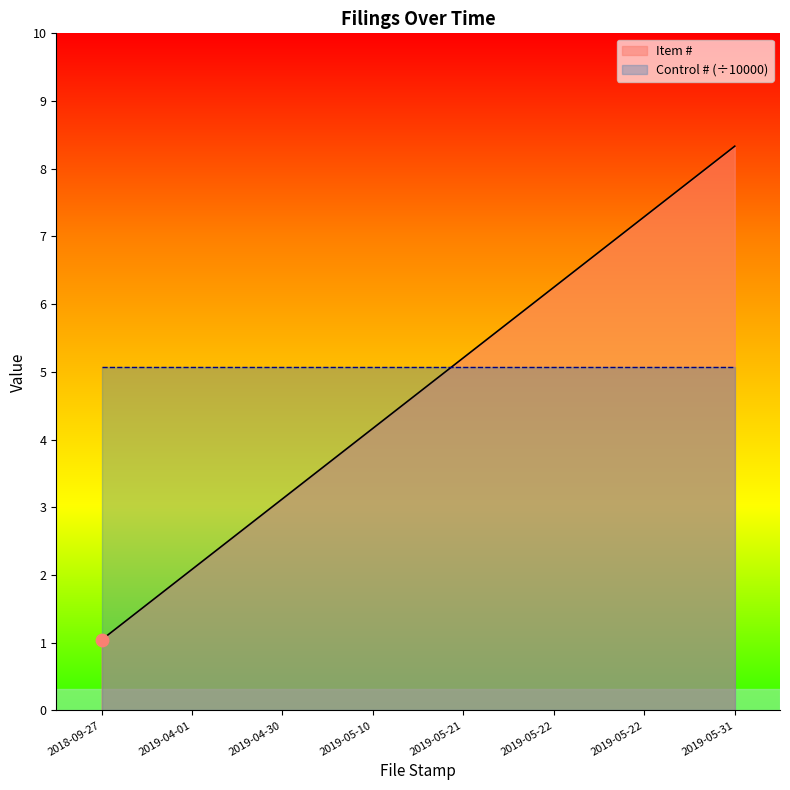

What is the change in value from 2019-05-22 to 2019-05-31?

+1